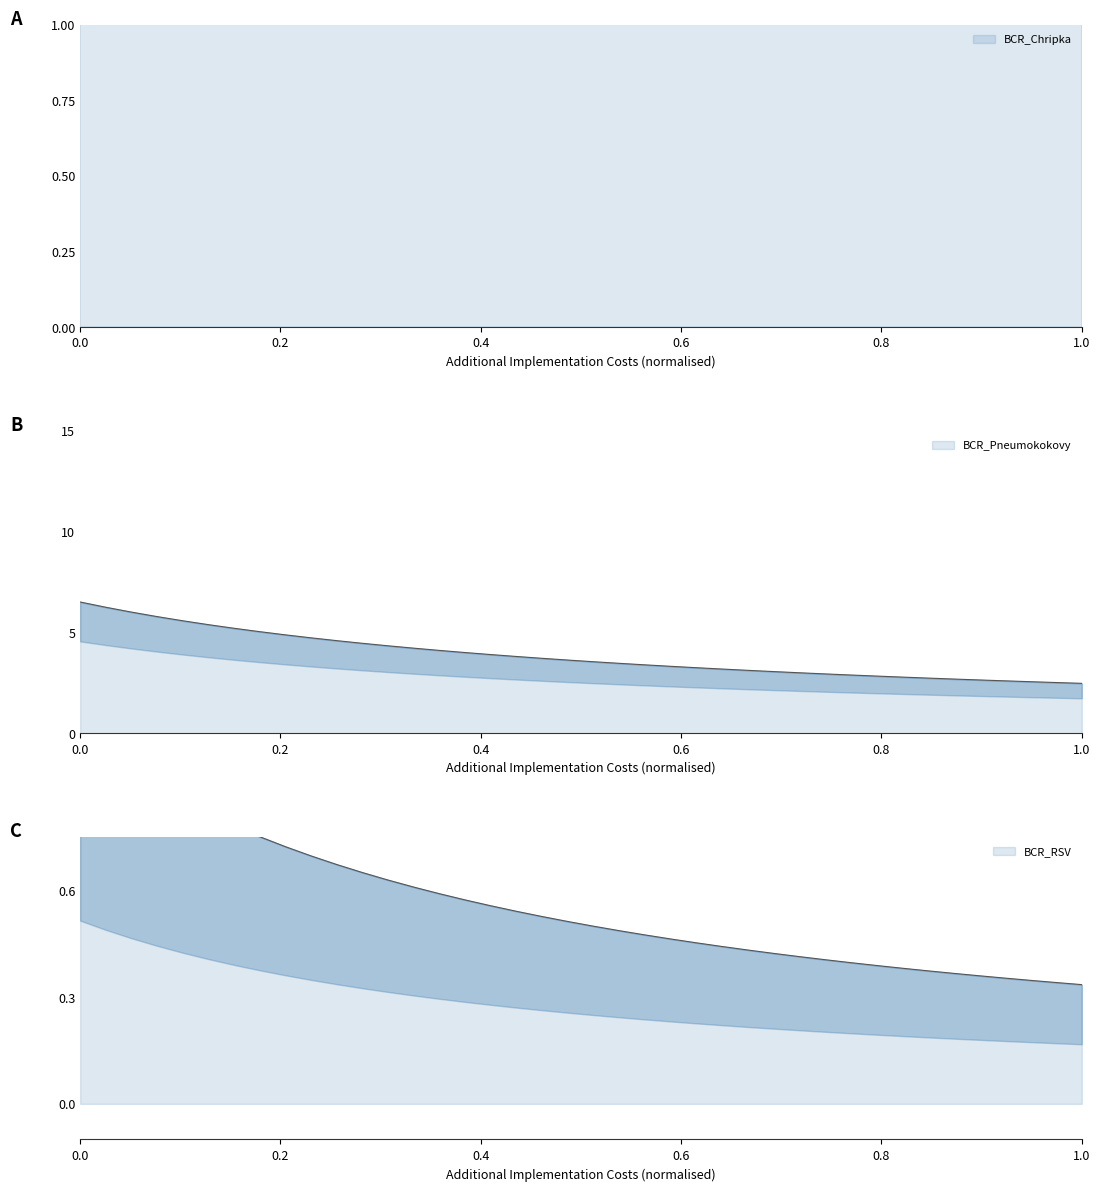

The BCR_RSV series shows 0.5 at 20. True or false?

True